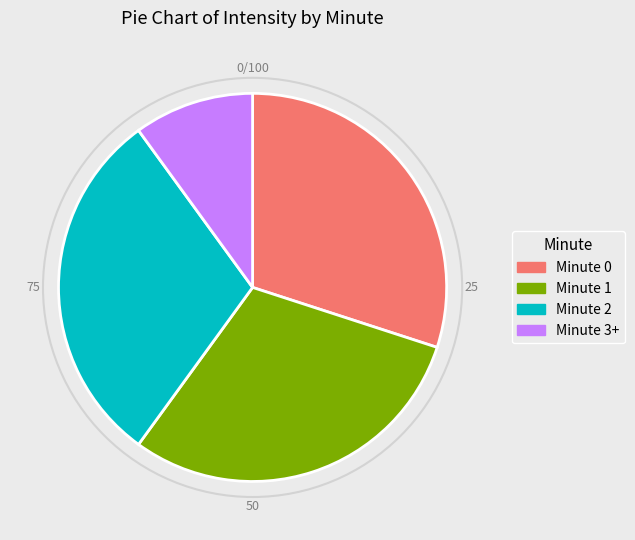

Does Minute 0 account for over 50% of the chart?

No